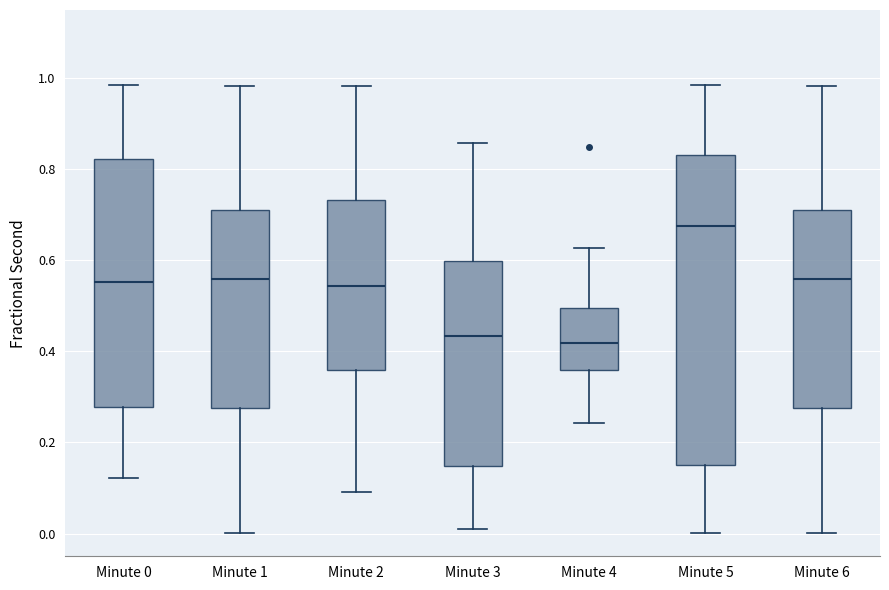

Which box's median line is the highest?

Minute 5